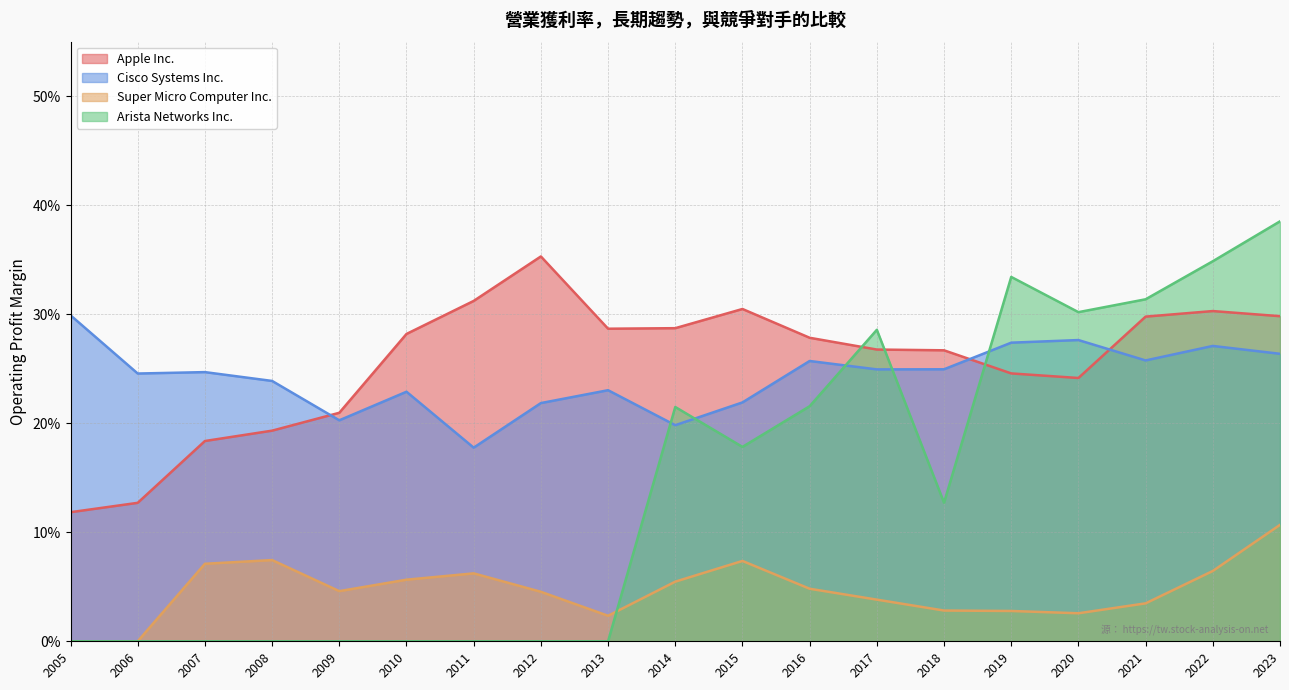

At how many categories does at least one series exceed 0?

19